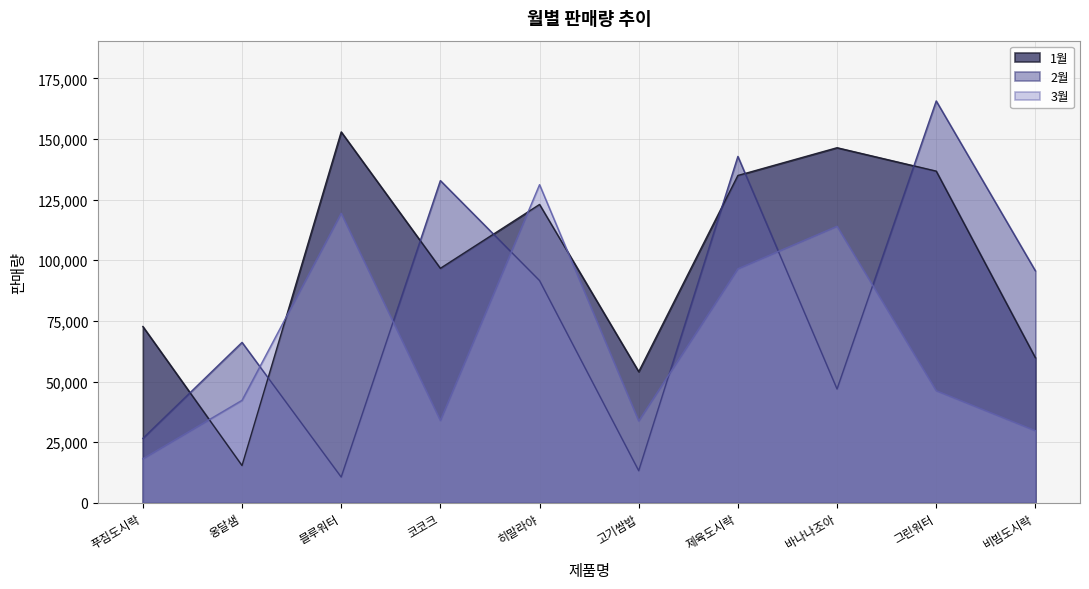

How many interior local peaks does the 2월 series have?

4